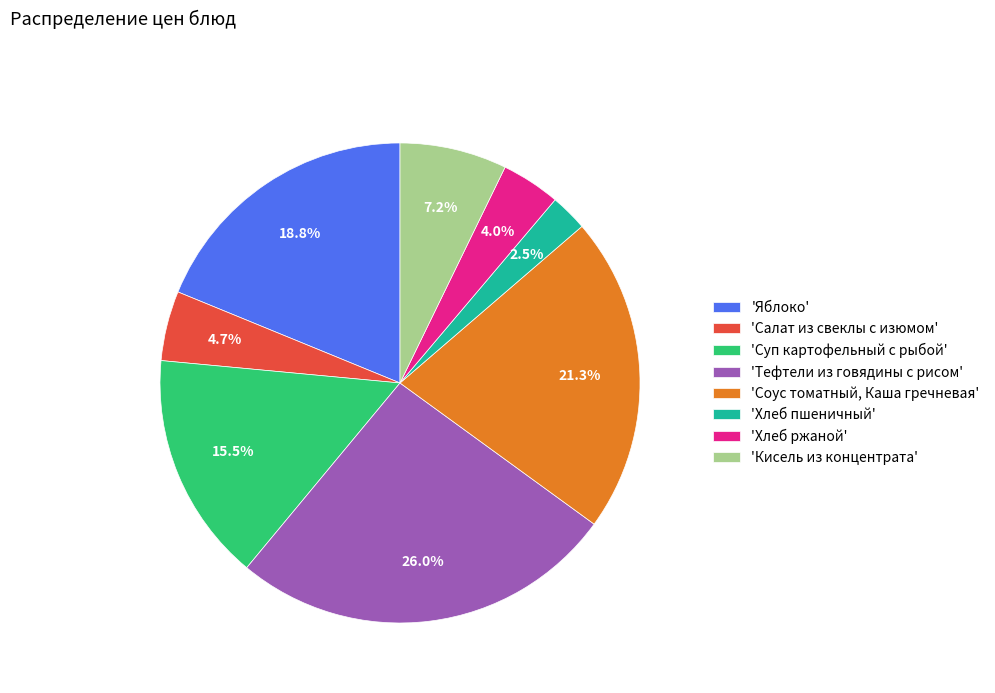

What percentage do 'Салат из свеклы с изюмом' and 'Хлеб ржаной' together represent?

8.7%